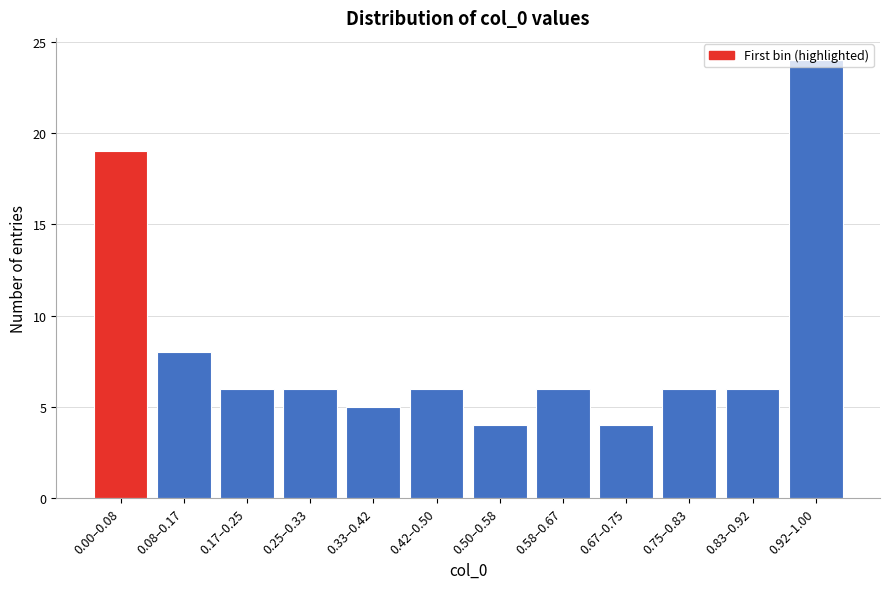

What is the label of the 4th bar from the left?

0.25–0.33